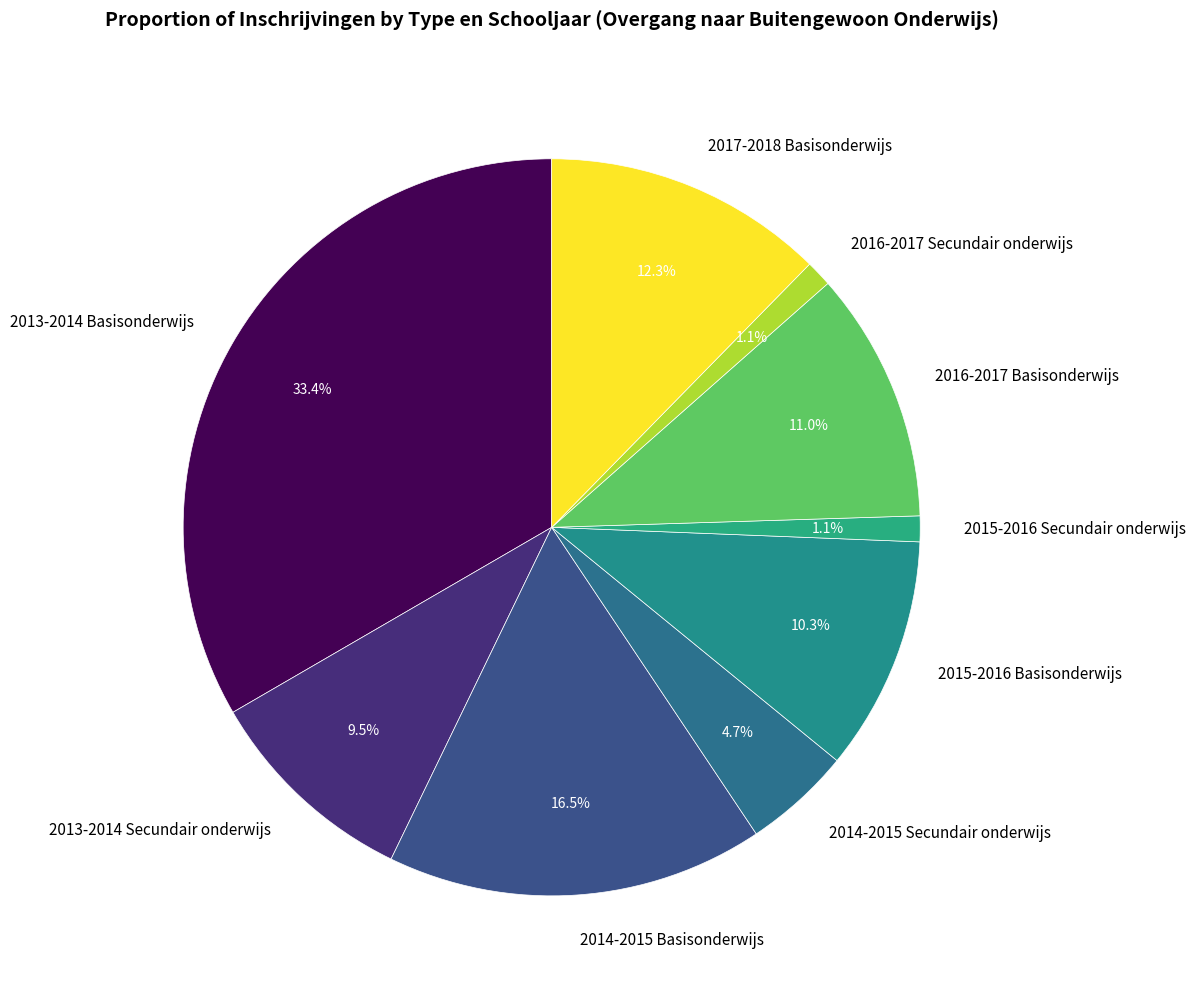

Which slice is the largest?

2013-2014 Basisonderwijs